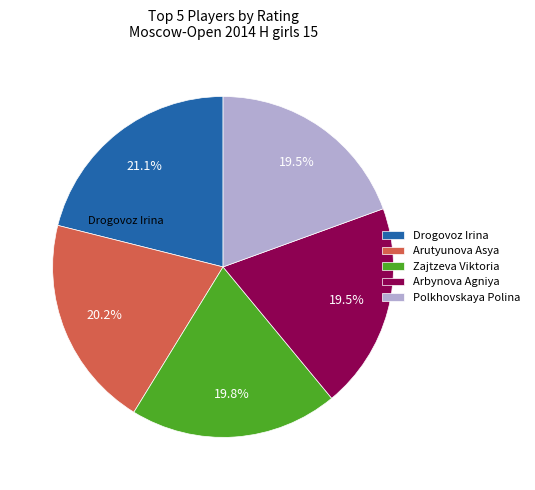

Is there a majority slice in this chart?

No